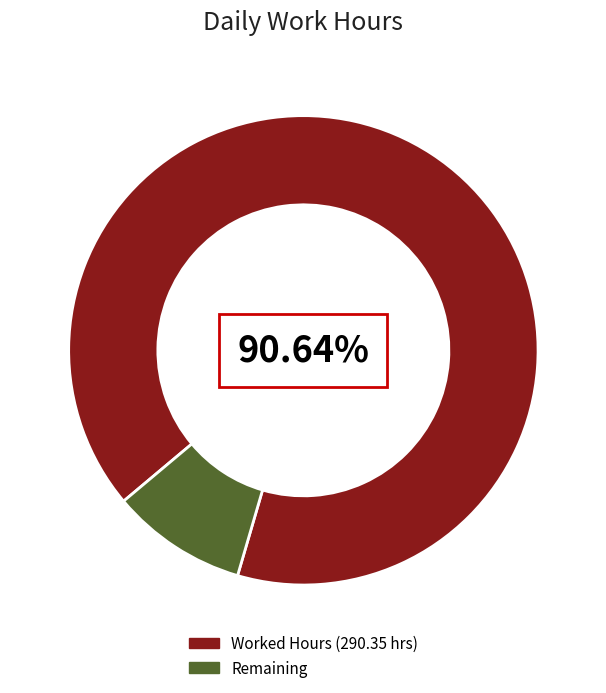

Is there any slice that represents more than half of the pie?

Yes